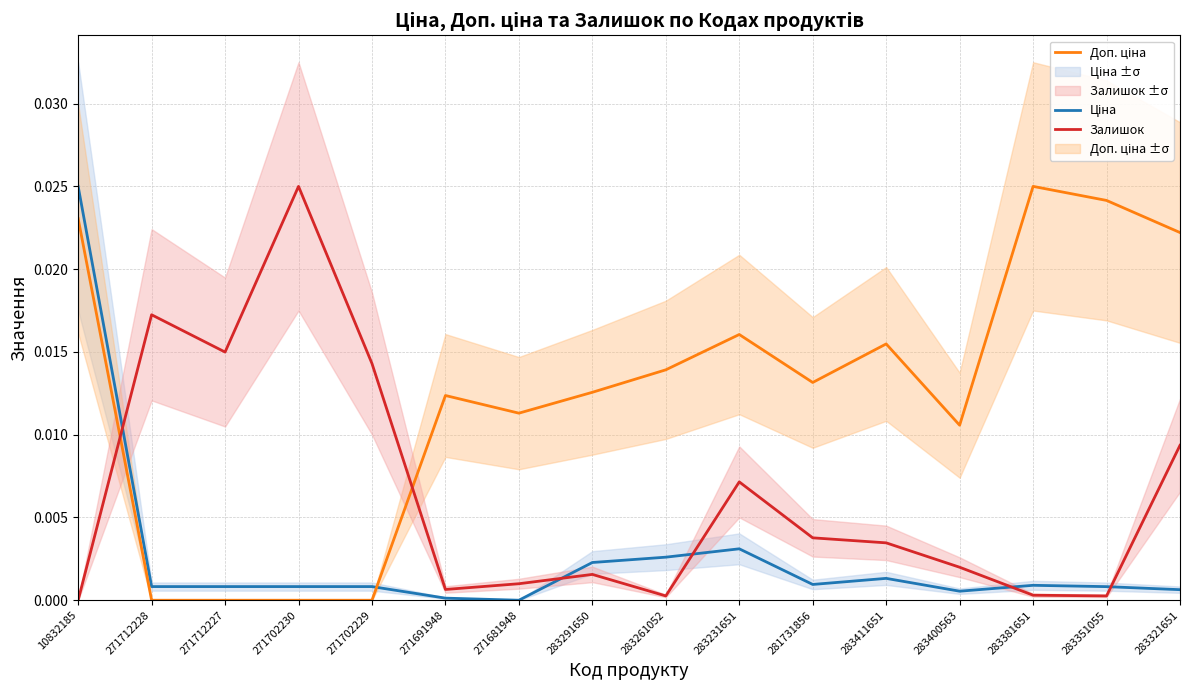

Count the Доп. ціна values in the range 0 to 1.

16